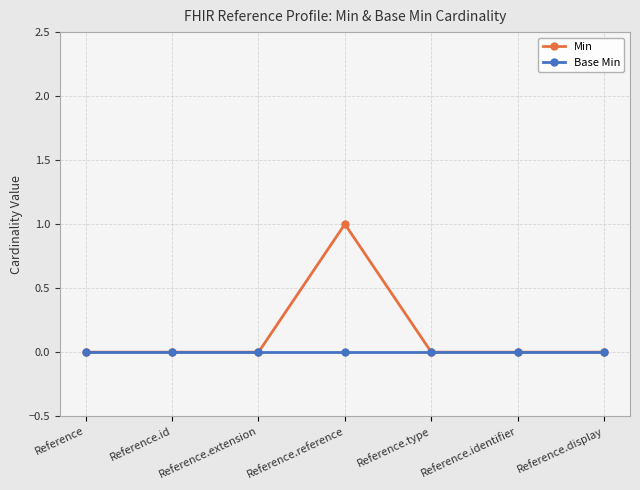

Reading left to right, what are all the values shown in this chart?

Min: 0	0	0	1	0	0	0
Base Min: 0	0	0	0	0	0	0